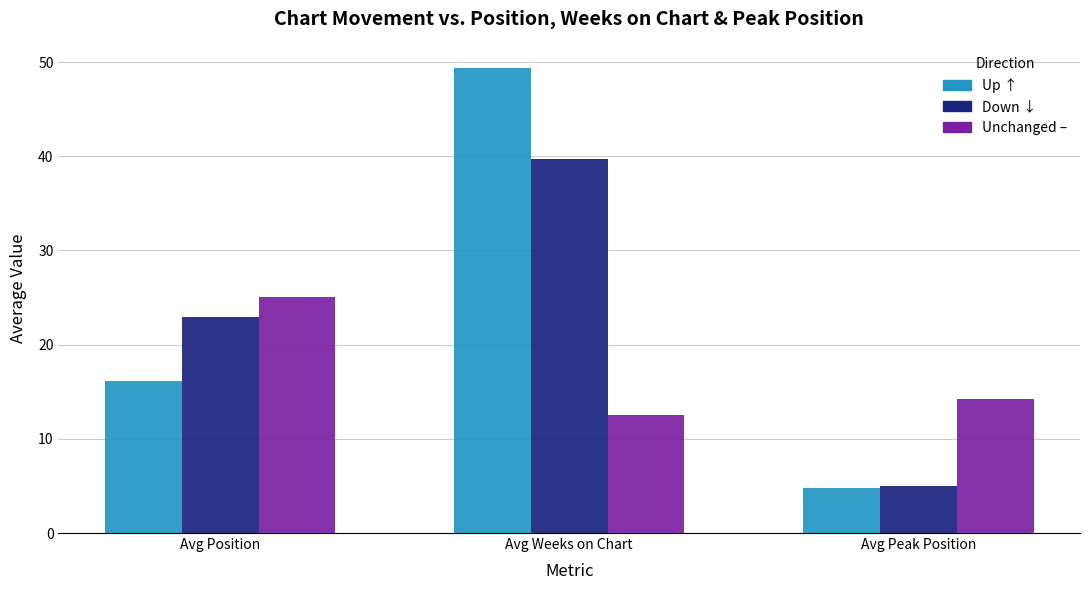

What is the label of the 3rd bar from the left?

Avg Peak Position